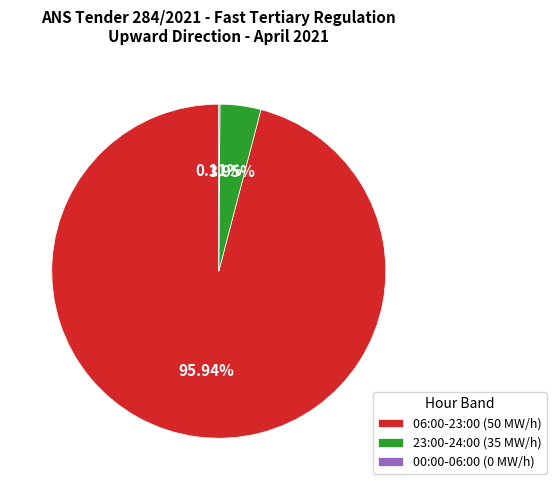

Which category has the biggest portion of the pie?

06:00-23:00 (50 MW/h)